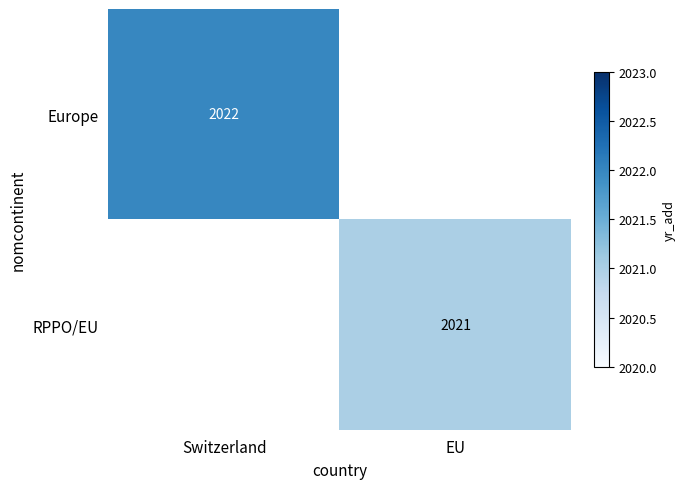

Is it true that Europe equals 2022 at Switzerland?

True